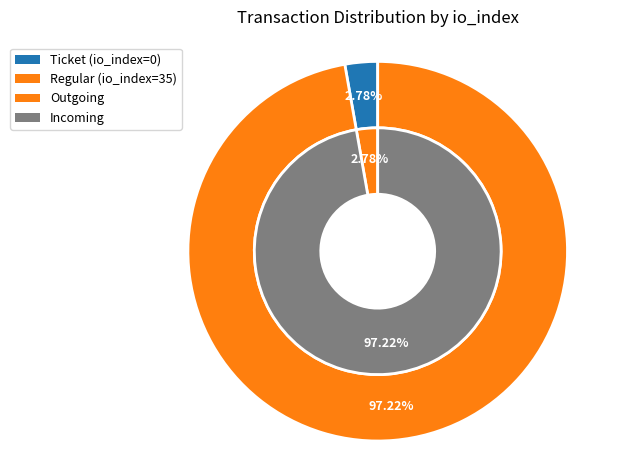

Count the number of slices in the pie.

2